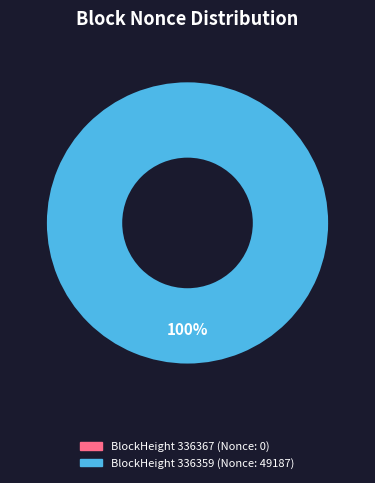

Is it true that 336367 is 1% of the pie?

False